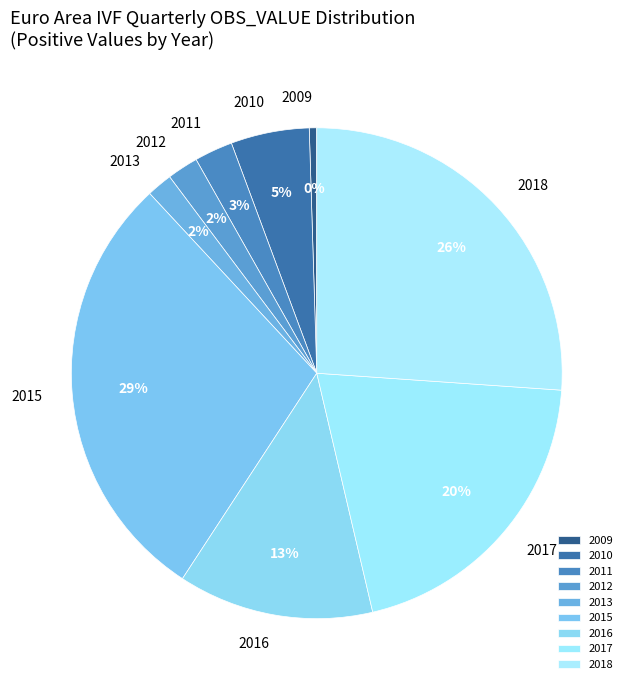

To the nearest percent, what is the difference between the 2011 and 2013 slice percentages?

1%